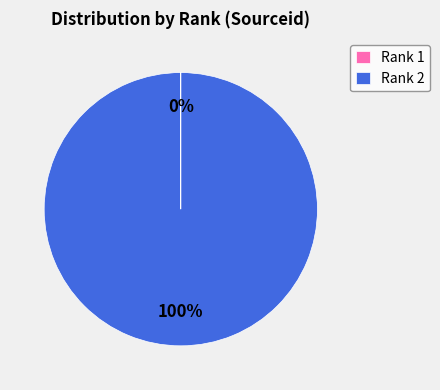

To the nearest percent, what percentage of the pie is Rank 2?

100%